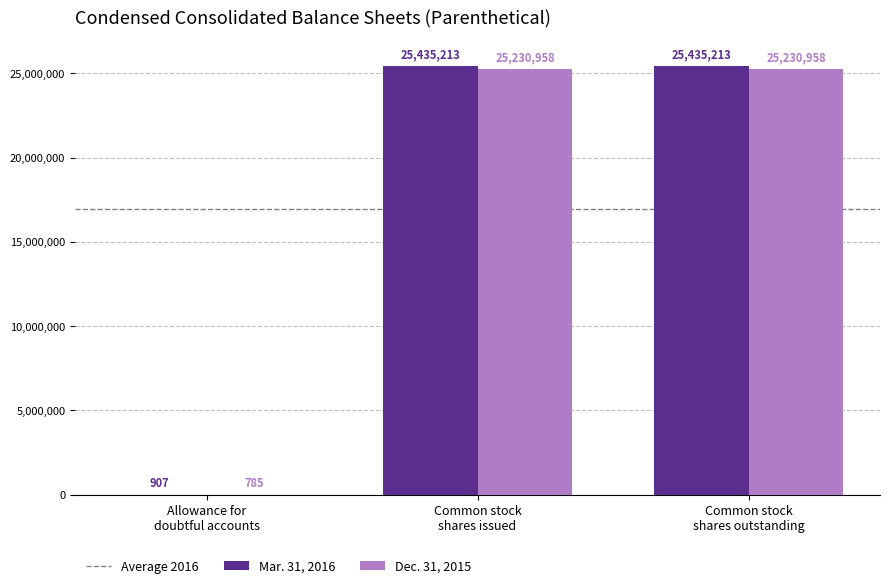

What is the sum of all Mar. 31, 2016 values?

50871333